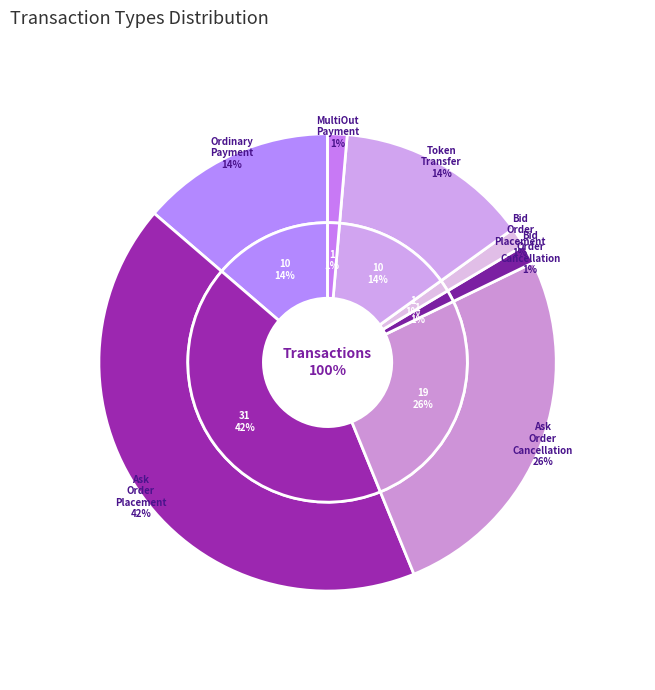

What is the change in value from Ask Order Cancellation to Bid Order Cancellation?

-18